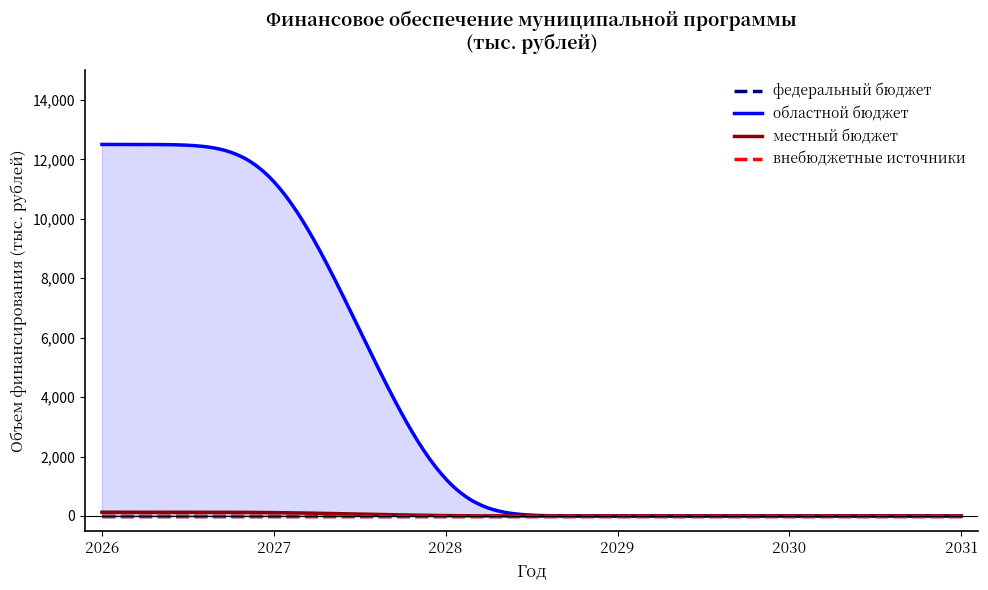

List the labels in order of внебюджетные источники value, smallest first.

2026, 2027, 2028, 2029, 2030, 2031